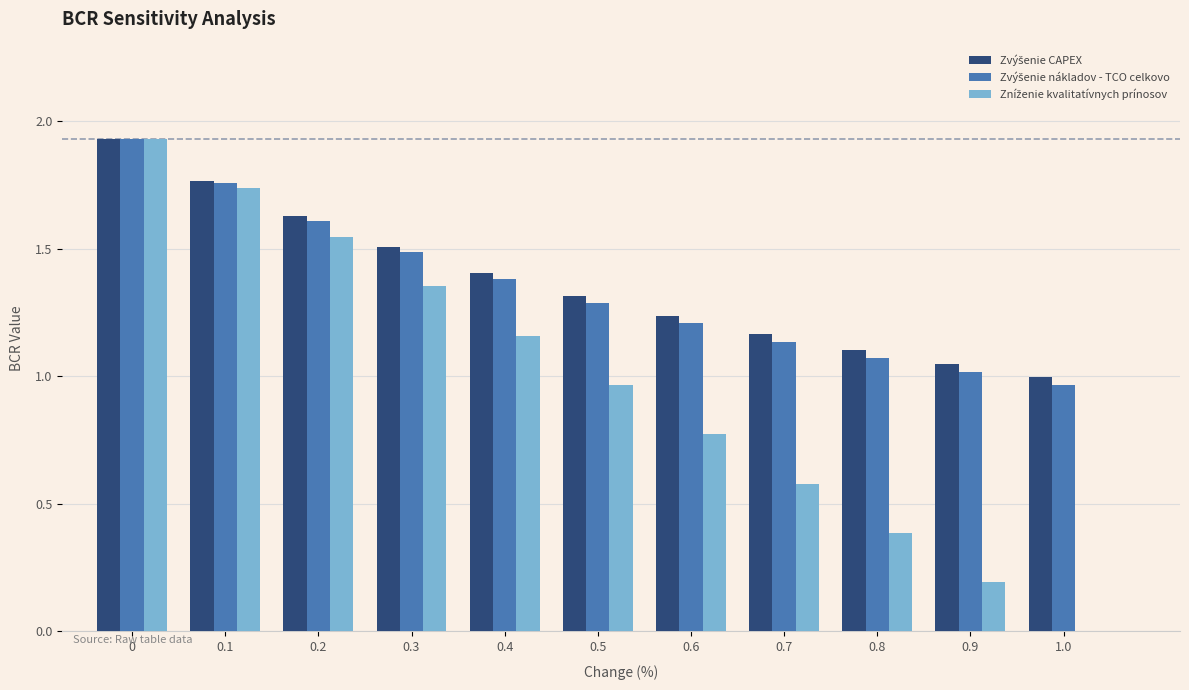

What is the total value across all series at 0.4?

3.9